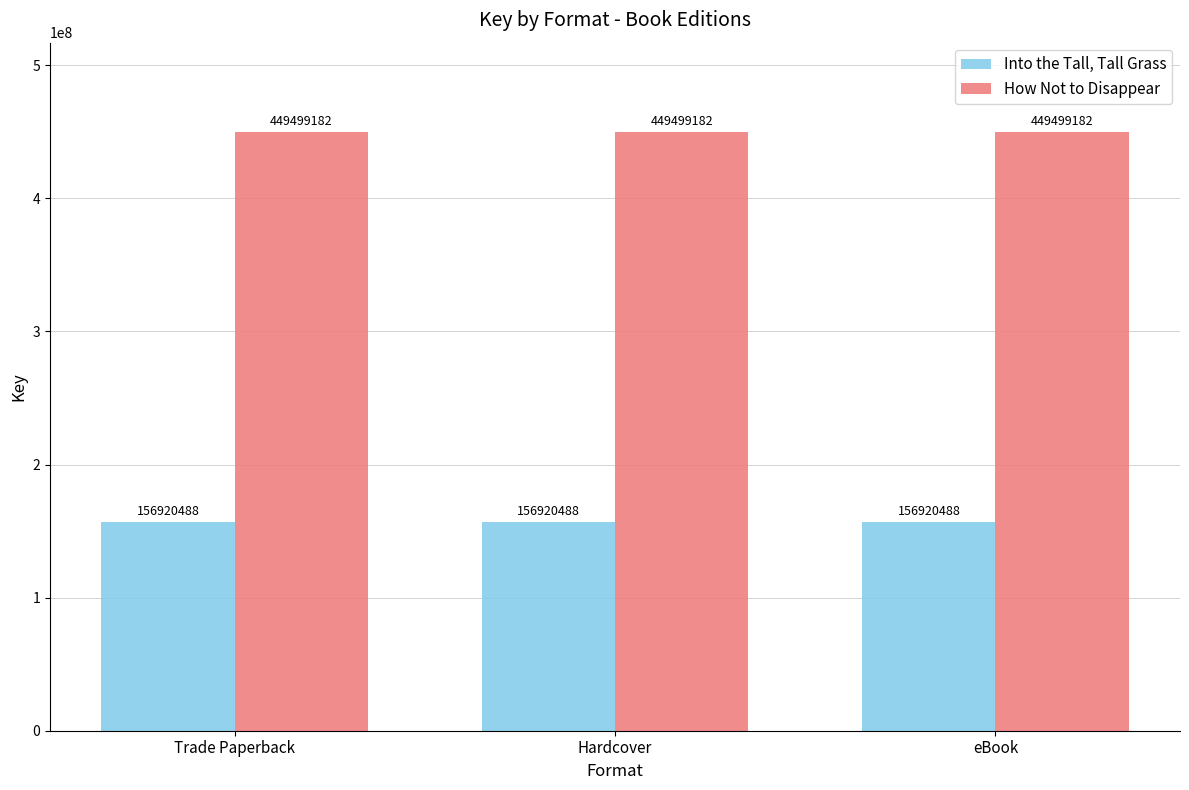

List the series in order of their overall mean, lowest first.

Into the Tall, Tall Grass, How Not to Disappear